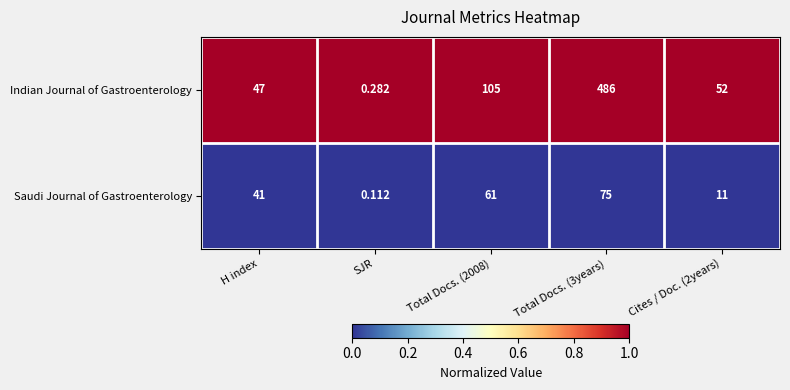

Which series changed the most between SJR and Total Docs. (3years)?

Indian Journal of Gastroenterology